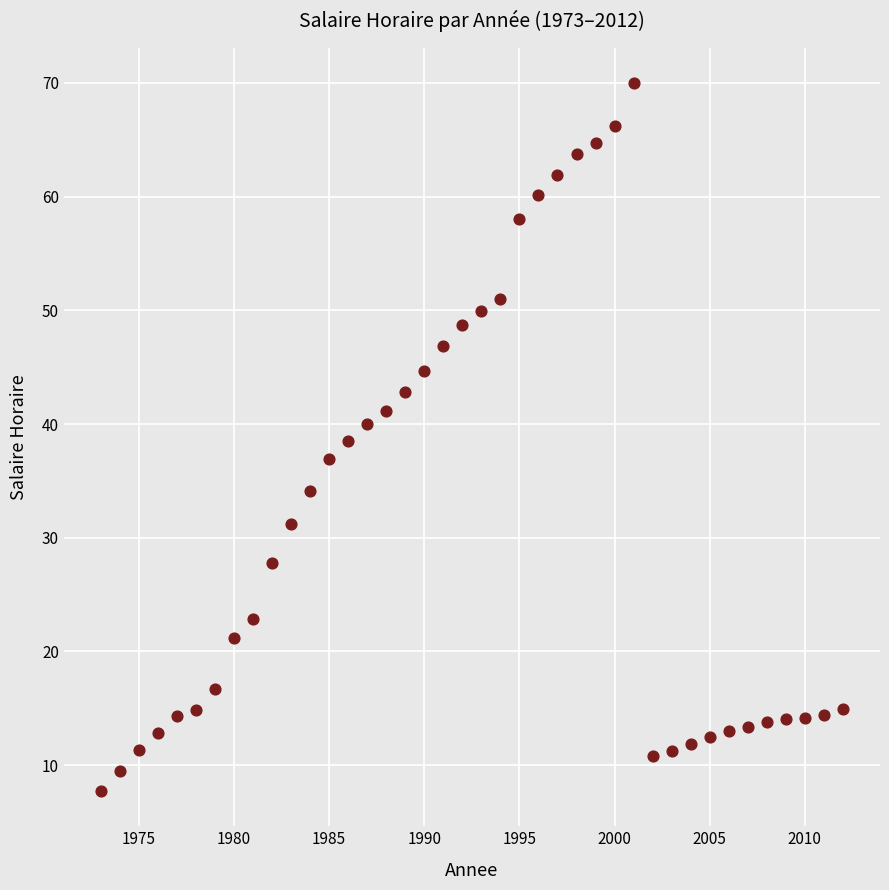

What is the range of X values (max minus min)?

39.0